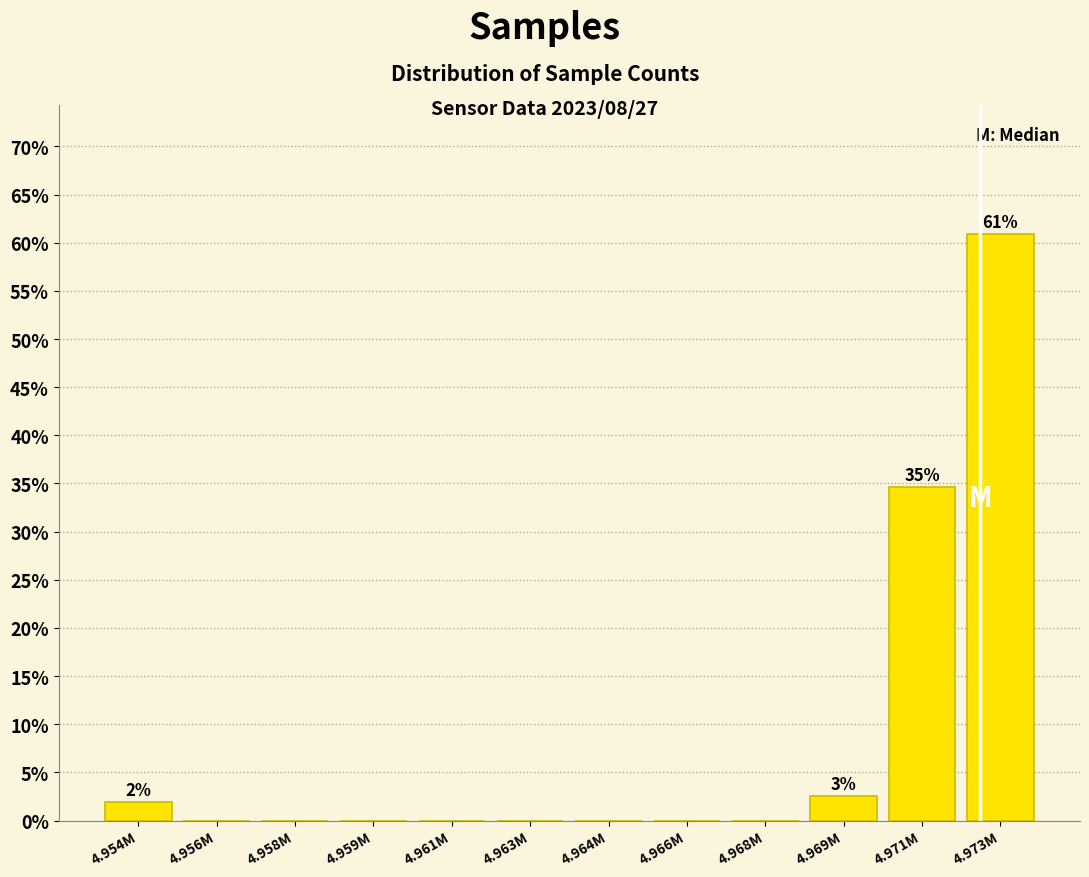

Reading left to right, what are all the values shown in this chart?

4.954M=1.9	4.956M=0.0	4.958M=0.0	4.959M=0.0	4.961M=0.0	4.963M=0.0	4.964M=0.0	4.966M=0.0	4.968M=0.0	4.969M=2.6	4.971M=34.6	4.973M=60.9